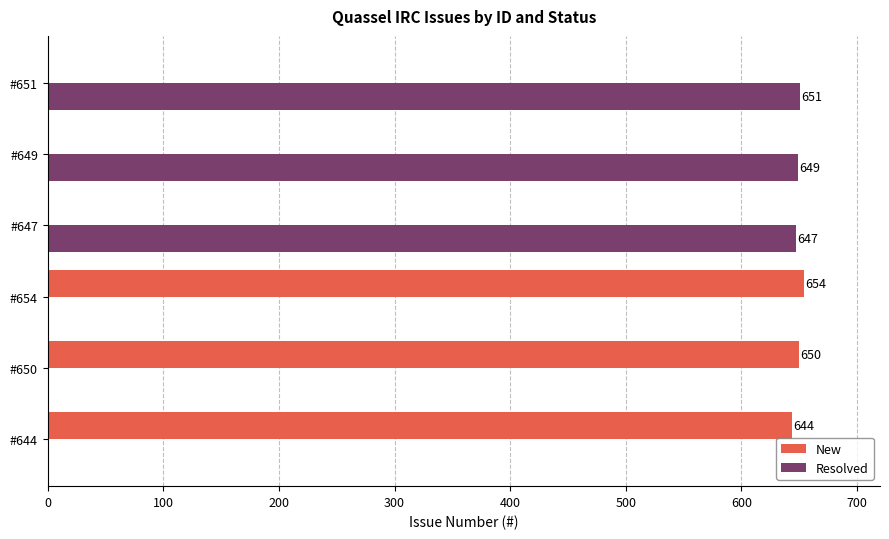

Which series changed the most between #650 and #647?

New